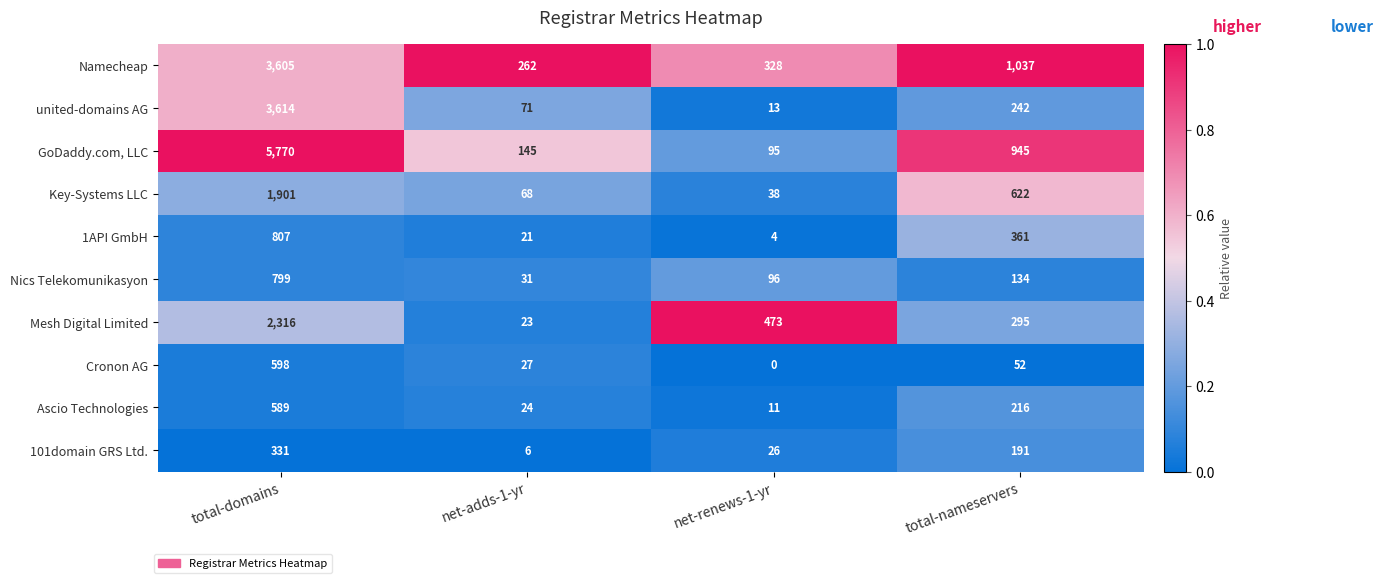

At total-nameservers, list the series in order from largest to smallest.

Namecheap, GoDaddy.com, LLC, Key-Systems LLC, 1API GmbH, Mesh Digital Limited, united-domains AG, Ascio Technologies, 101domain GRS Ltd., Nics Telekomunikasyon, Cronon AG